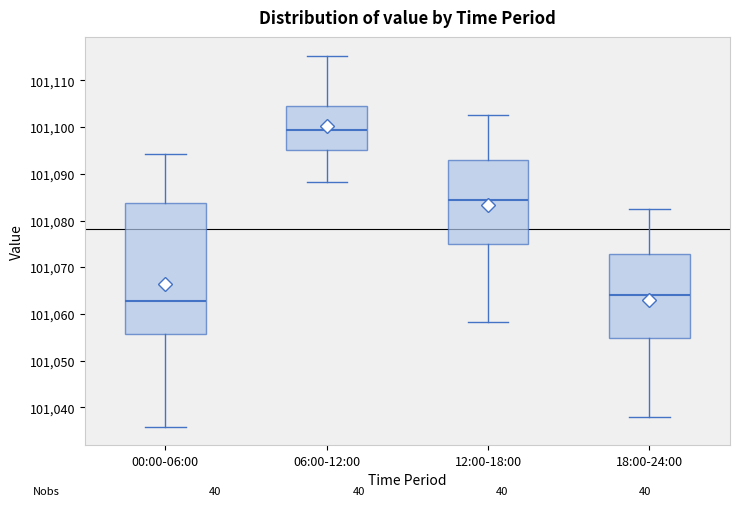

Where is the lower edge of the box for 12:00-18:00 on the y-axis? The values are not printed on the chart, so give them approximately, as read against the axis.

101075